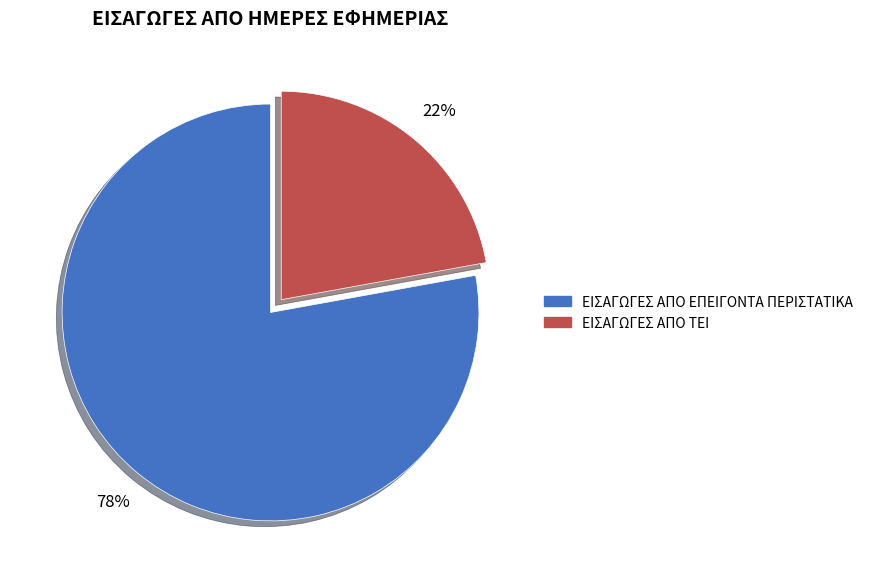

Is ΕΙΣΑΓΩΓΕΣ ΑΠΟ ΕΠΕΙΓΟΝΤΑ ΠΕΡΙΣΤΑΤΙΚΑ the majority of the pie?

Yes